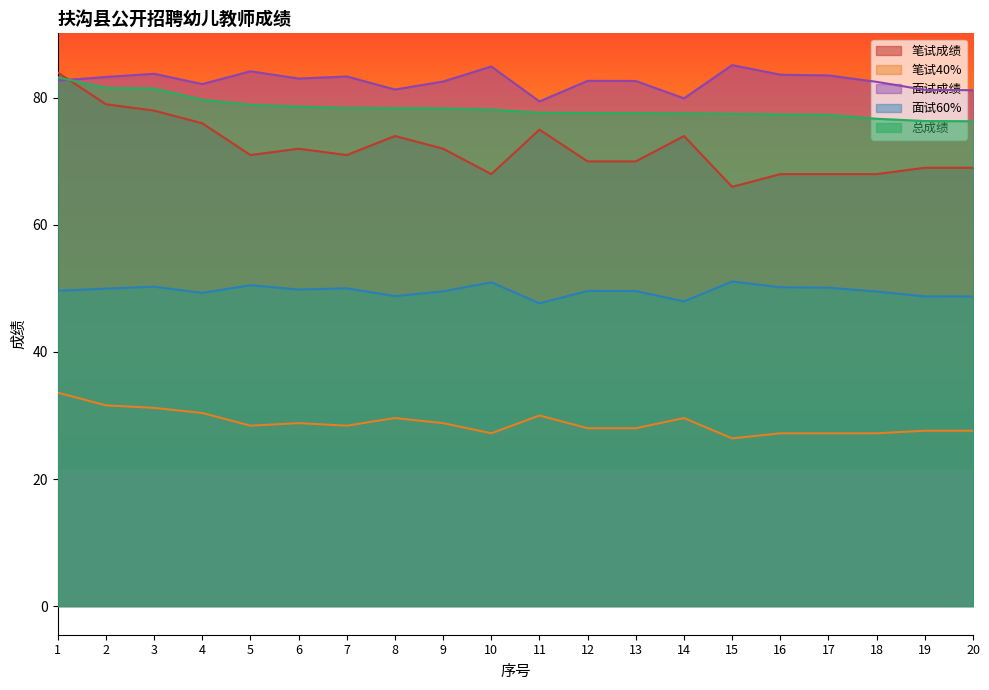

The value of 笔试40% at 5 is 14.4. True or false?

False